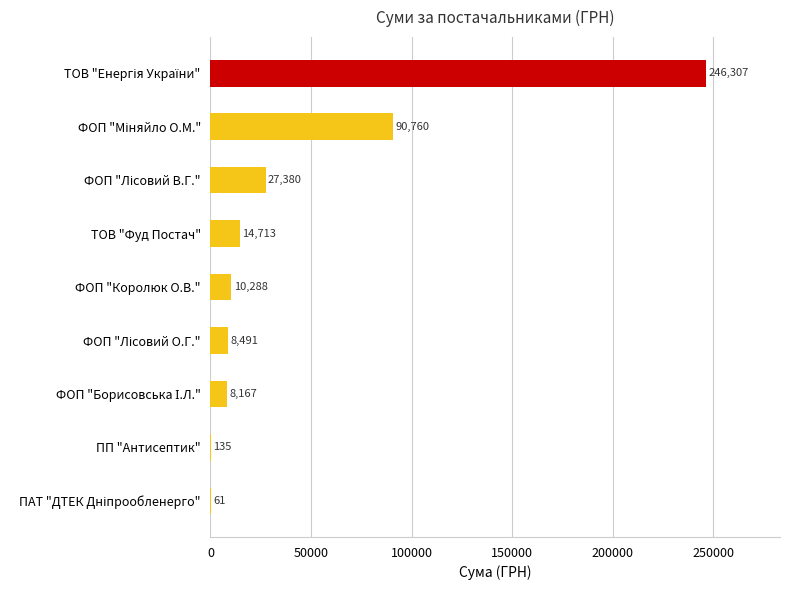

True or false: the data shows 14712.5 at ТОВ "Фуд Постач".

True